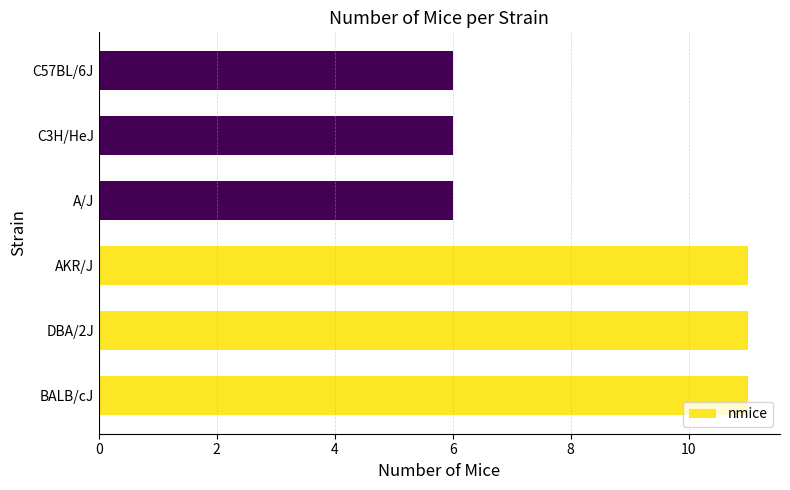

The value at C57BL/6J is 9. True or false?

False